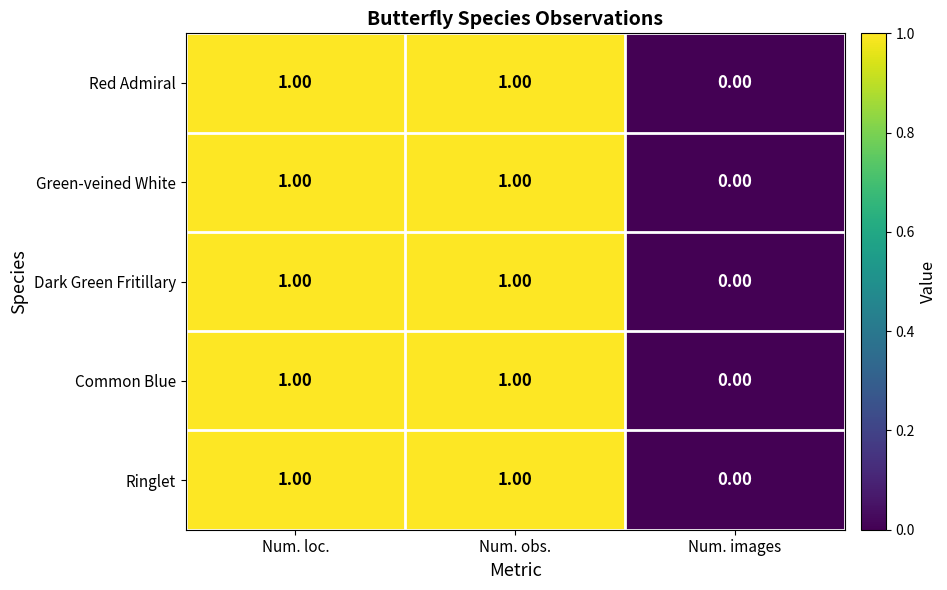

How many categories are shown in the chart?

3